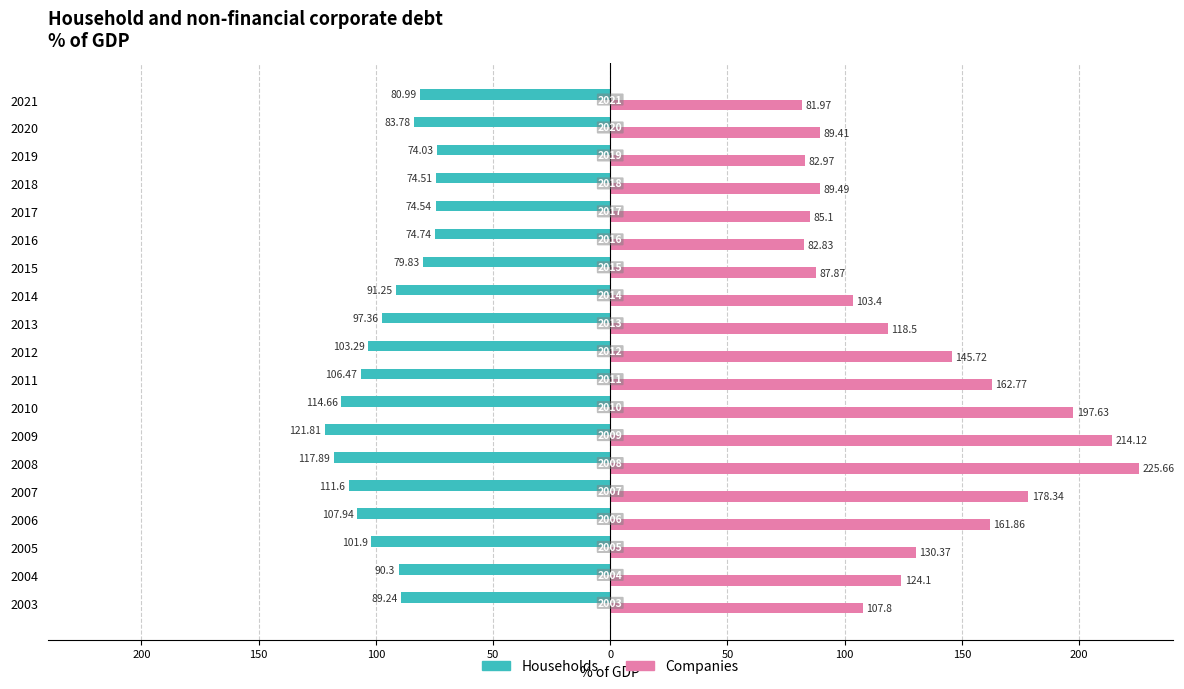

Reading left to right, list all the values displayed in this chart.

Households: -89.2	-90.3	-101.9	-107.9	-111.6	-117.9	-121.8	-114.7	-106.5	-103.3	-97.4	-91.2	-79.8	-74.7	-74.5	-74.5	-74.0	-83.8	-81.0
Companies: 107.8	124.1	130.4	161.9	178.3	225.7	214.1	197.6	162.8	145.7	118.5	103.4	87.9	82.8	85.1	89.5	83.0	89.4	82.0